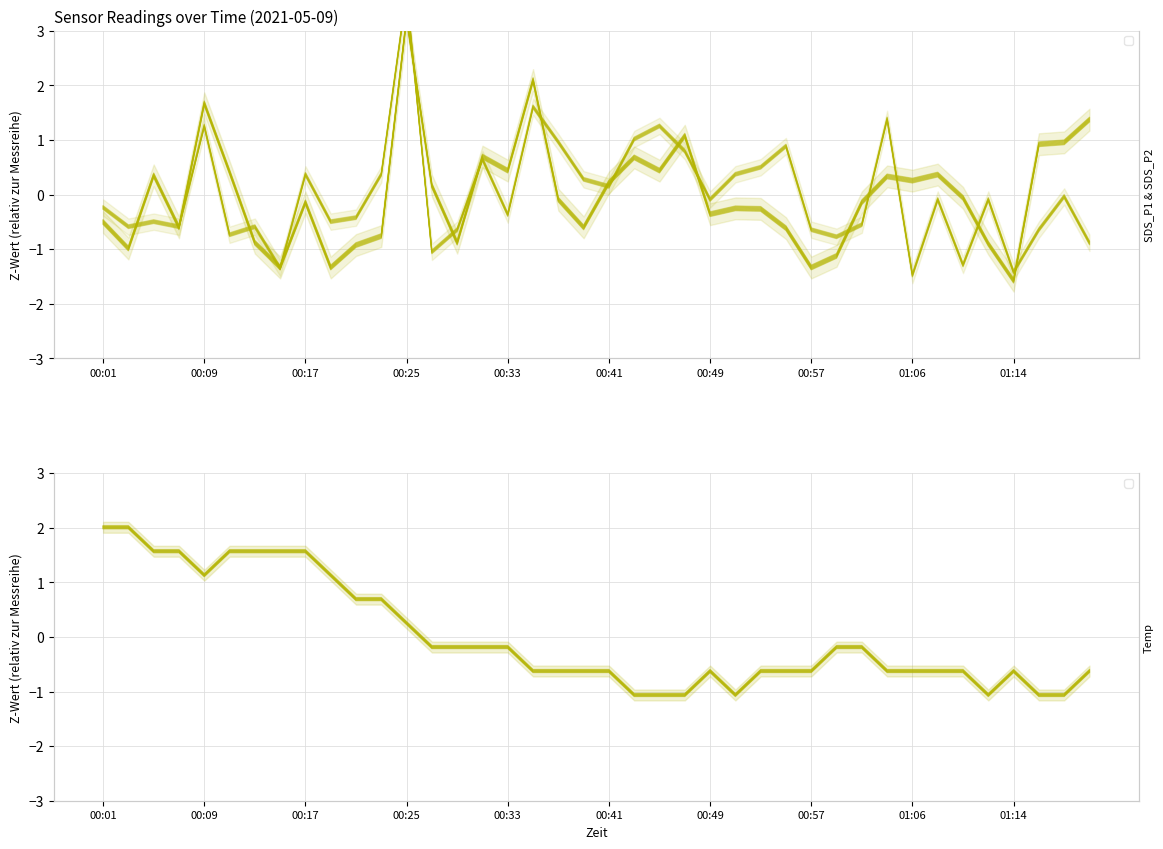

Where does the SDS_P1 series first go above 0?

00:05